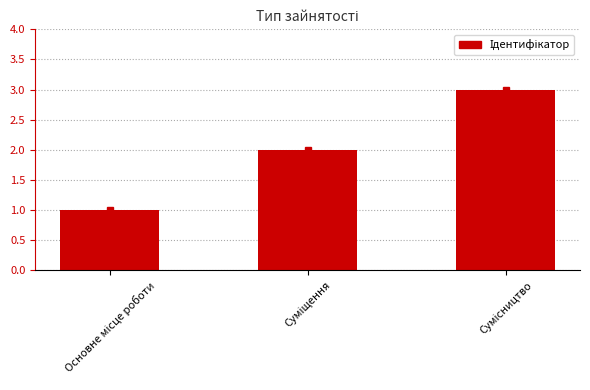

What is the maximum value shown in the chart?

3